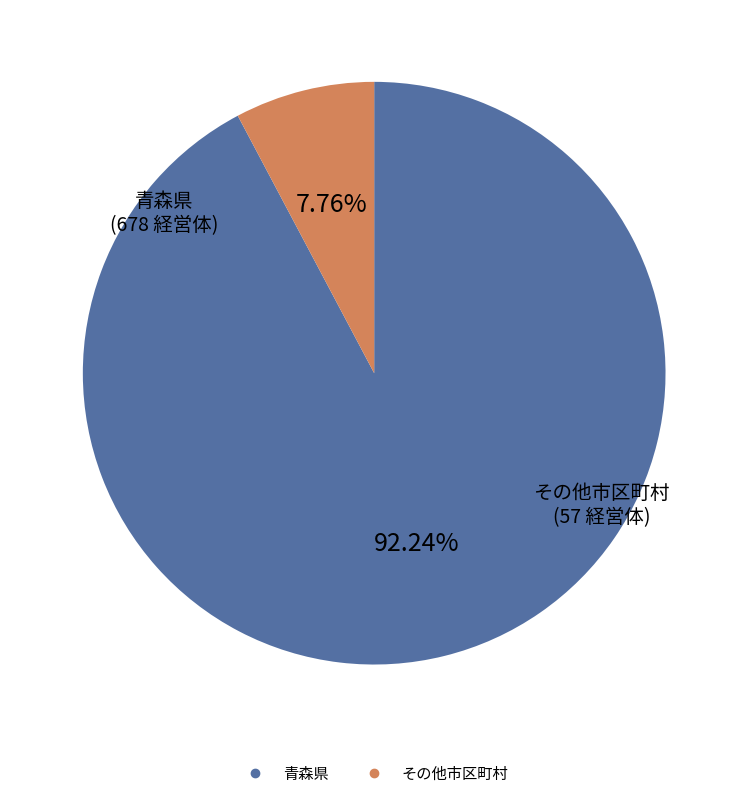

Does any single category account for the majority?

Yes